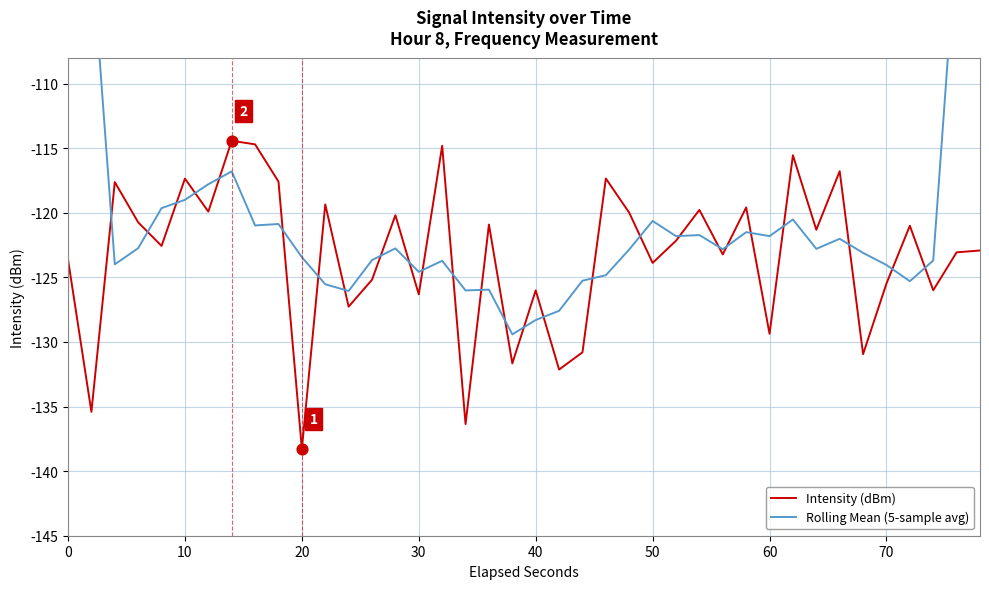

Which series reaches the minimum Y coordinate?

Intensity (dBm)